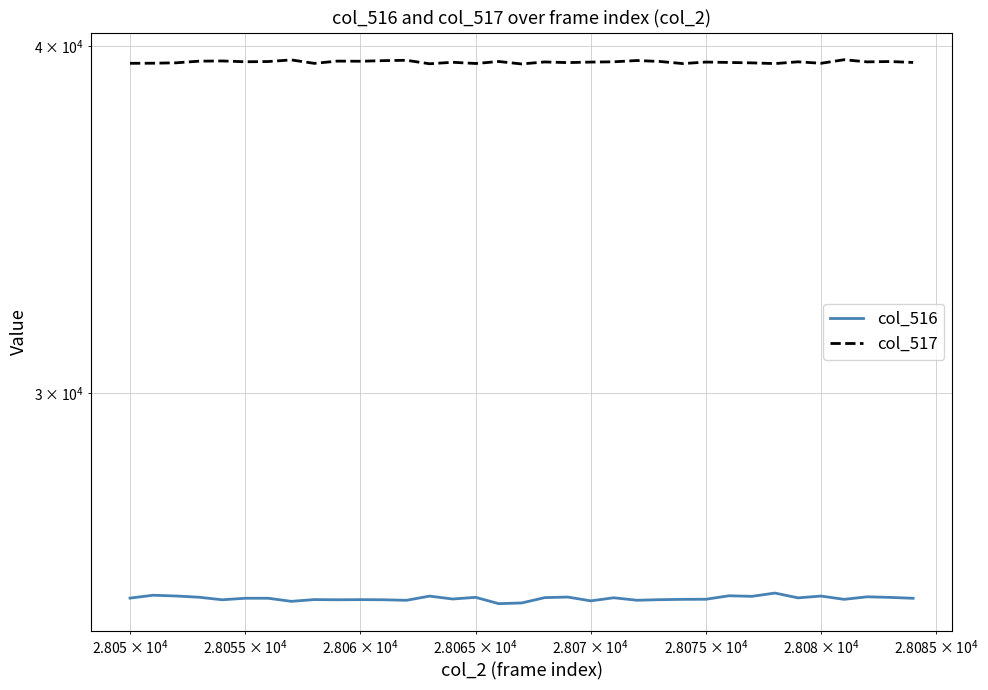

Reading left to right, transcribe all the data shown in this chart.

col_516: 25317	25377	25361	25335	25282	25314	25314	25249	25286	25282	25285	25282	25271	25359	25298	25333	25201	25215	25327	25339	25259	25324	25272	25284	25291	25293	25366	25354	25423	25322	25360	25291	25344	25332	25313
col_517: 39424	39427	39440	39494	39501	39474	39482	39535	39422	39496	39491	39511	39523	39409	39458	39418	39483	39403	39468	39447	39464	39473	39515	39484	39415	39465	39452	39438	39415	39473	39425	39541	39471	39482	39452